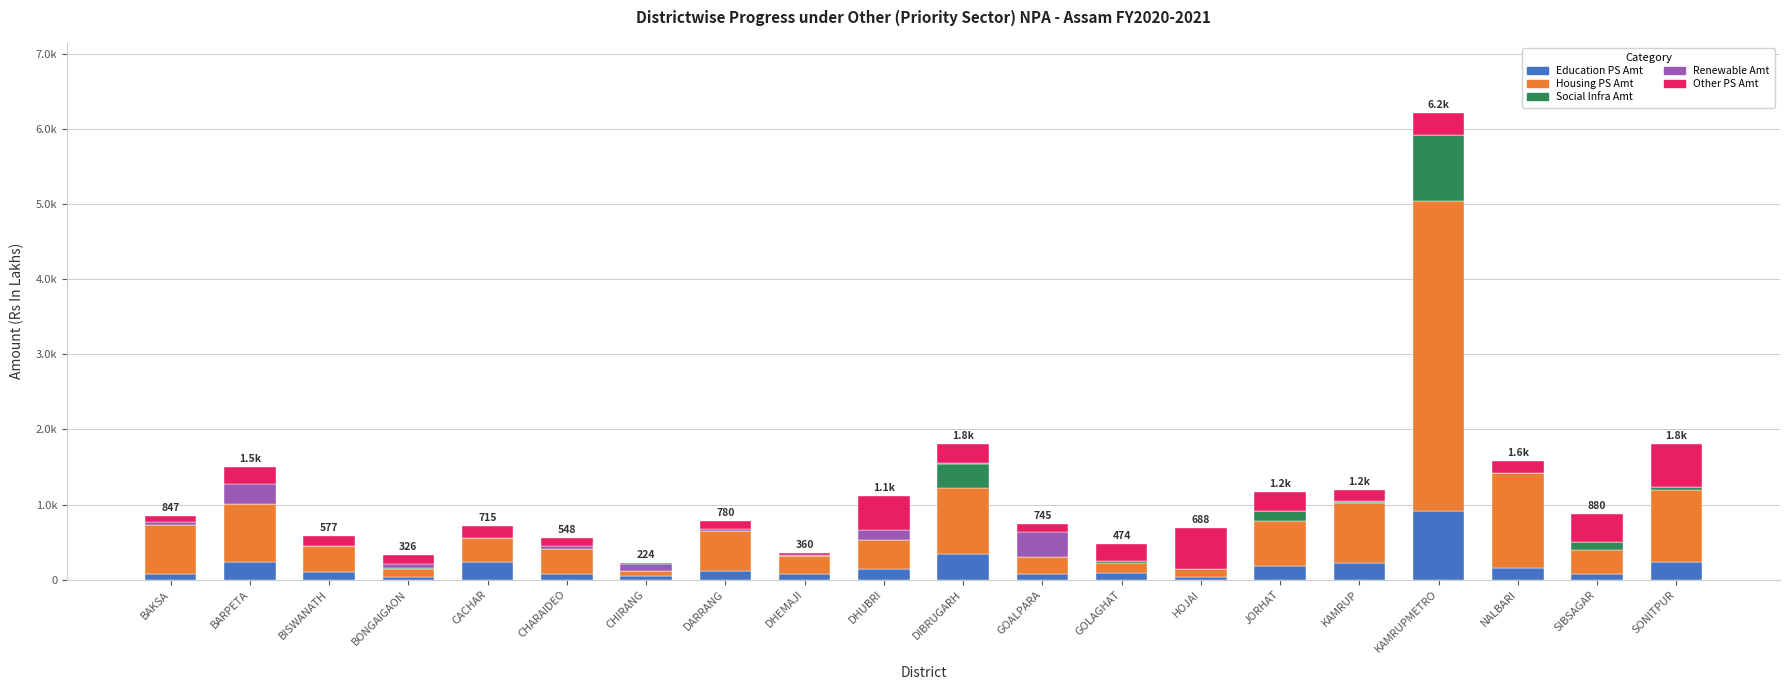

At which label does Other PS Amt first exceed 154?

BARPETA